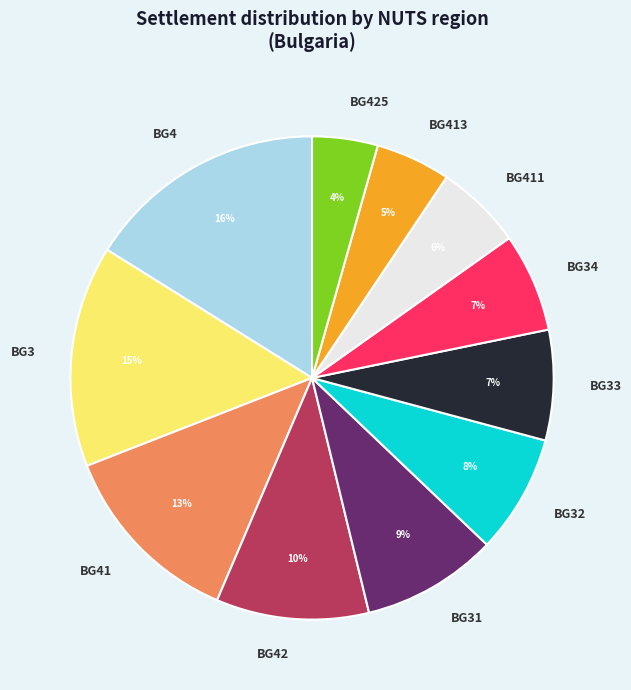

What is the smallest slice in the pie chart?

BG425